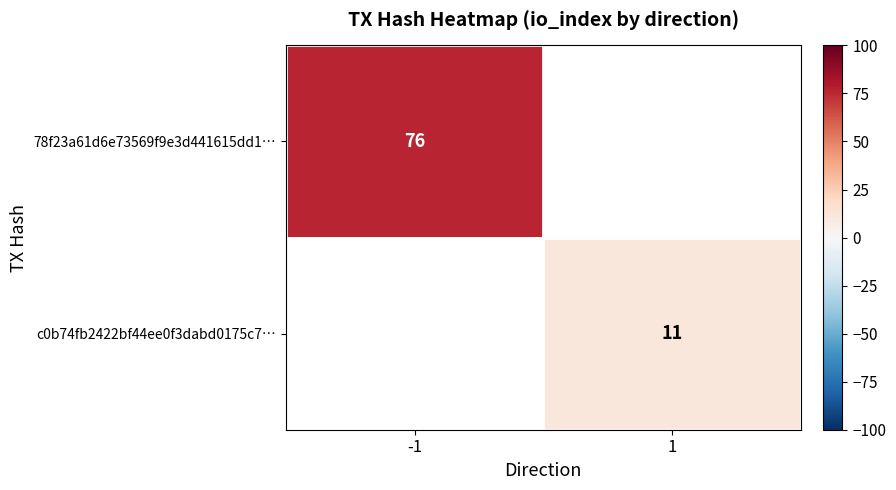

Is the value of c0b74fb2422bf44ee0f3dabd0175c7… at 1 greater than the value of 78f23a61d6e73569f9e3d441615dd1… at -1?

No